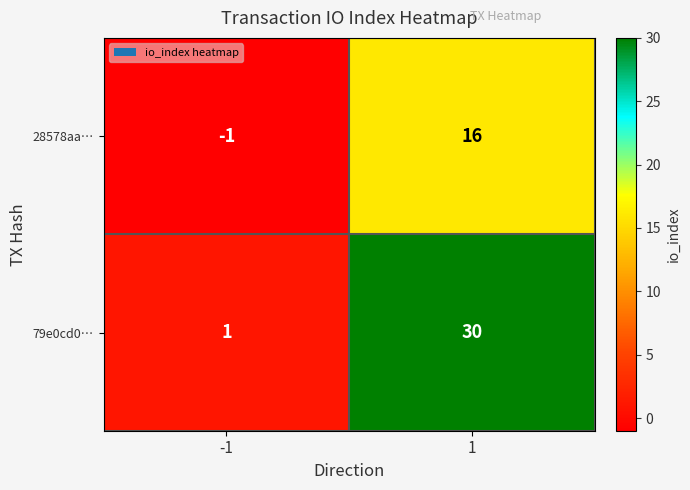

What is the sum of the 28578aa… values at 1 and -1?

15